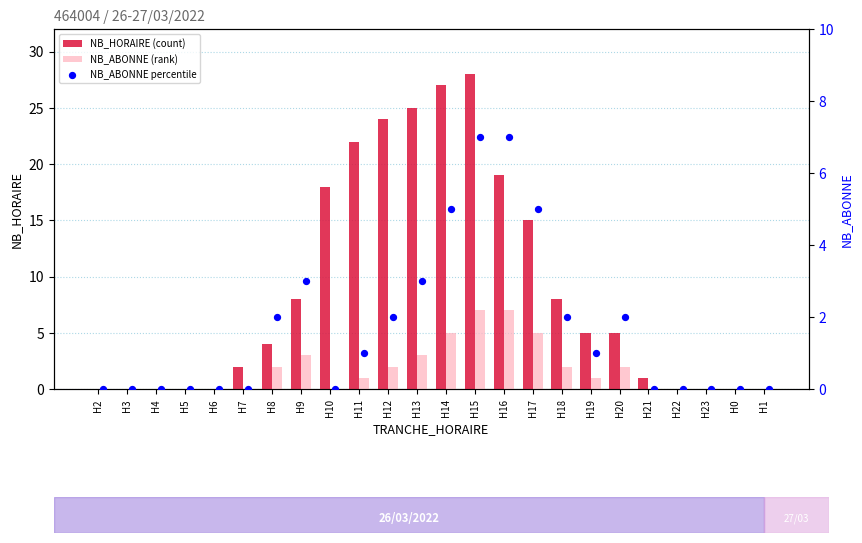

Is the value of NB_ABONNE (rank) at H4 greater than the value of NB_HORAIRE (count) at H16?

No